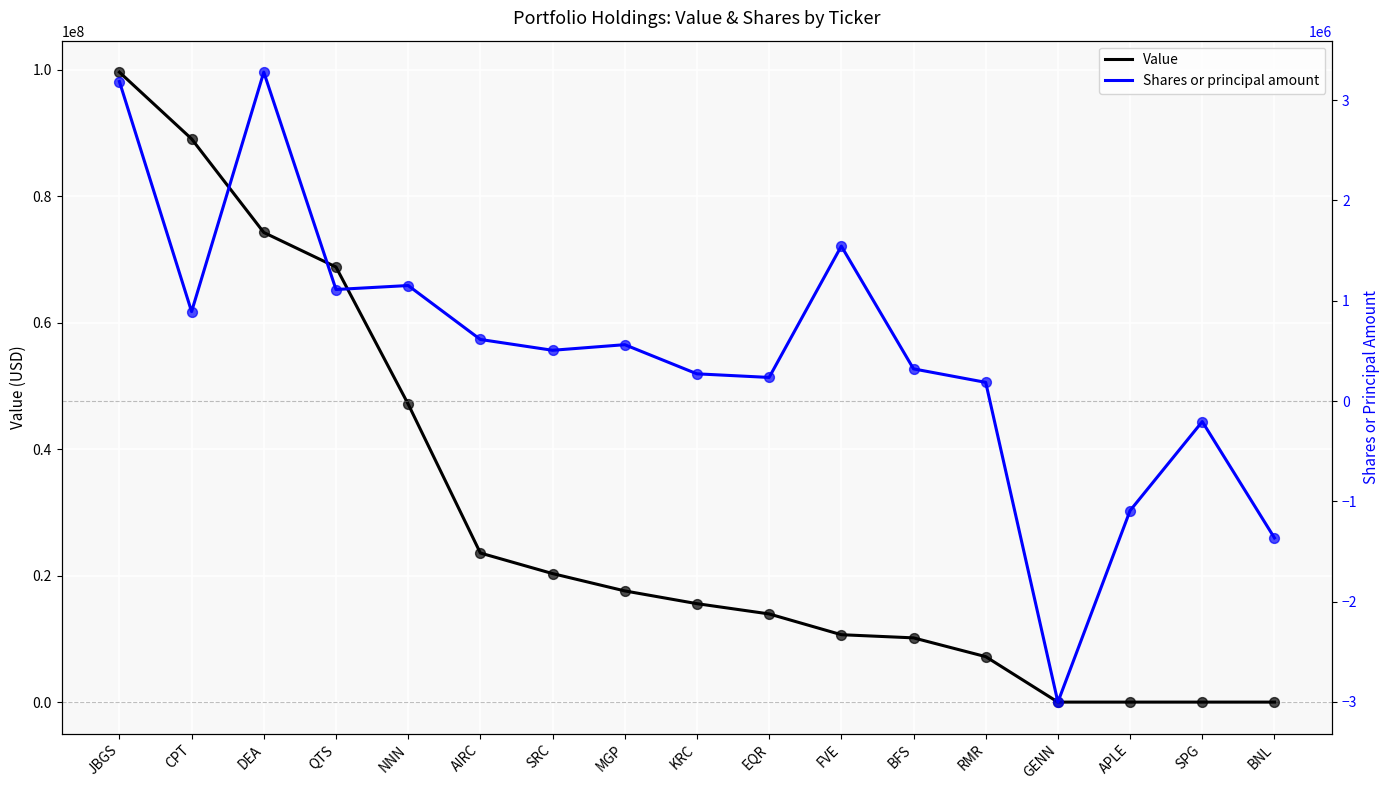

At which category is the sum across all series the highest?

JBGS